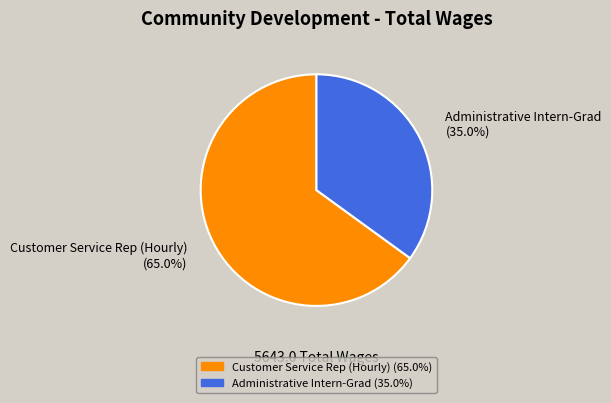

To the nearest percent, what is the difference between the largest and smallest slice percentages?

30%